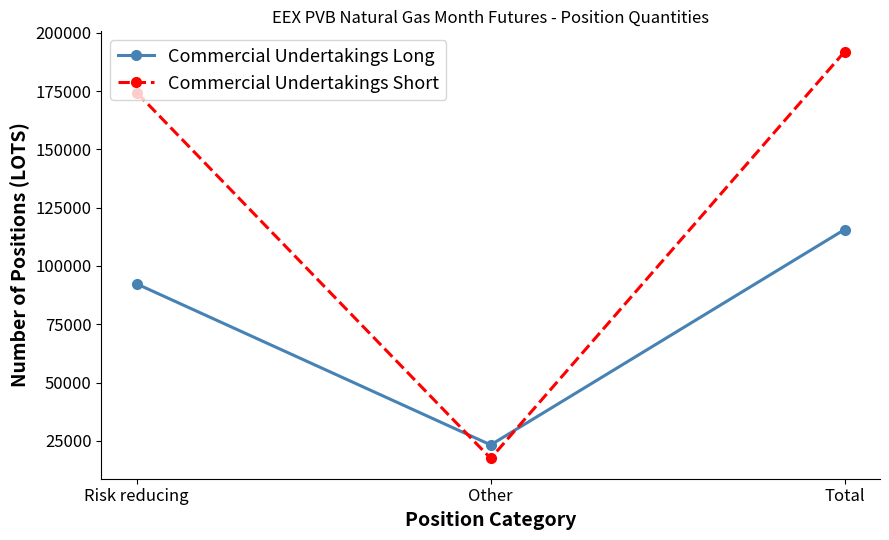

Which category has the lowest value across all series?

Other